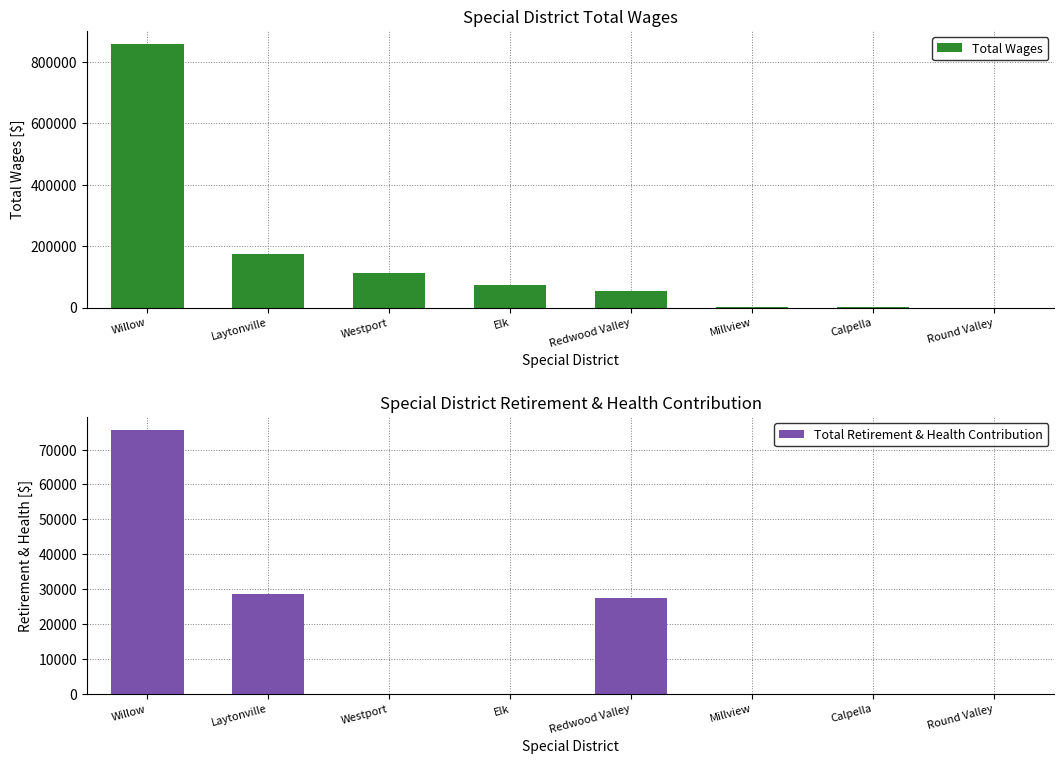

At which category is the sum across all series the highest?

Willow